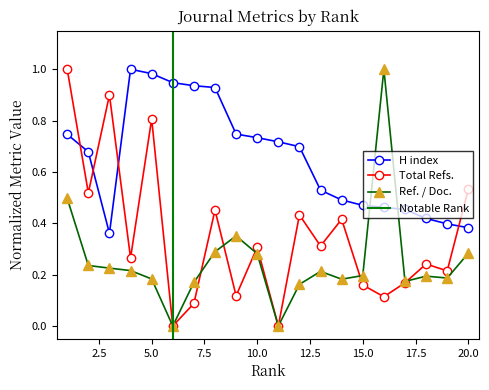

What is the difference between the second highest and second lowest values in the Total Refs. series?

0.9